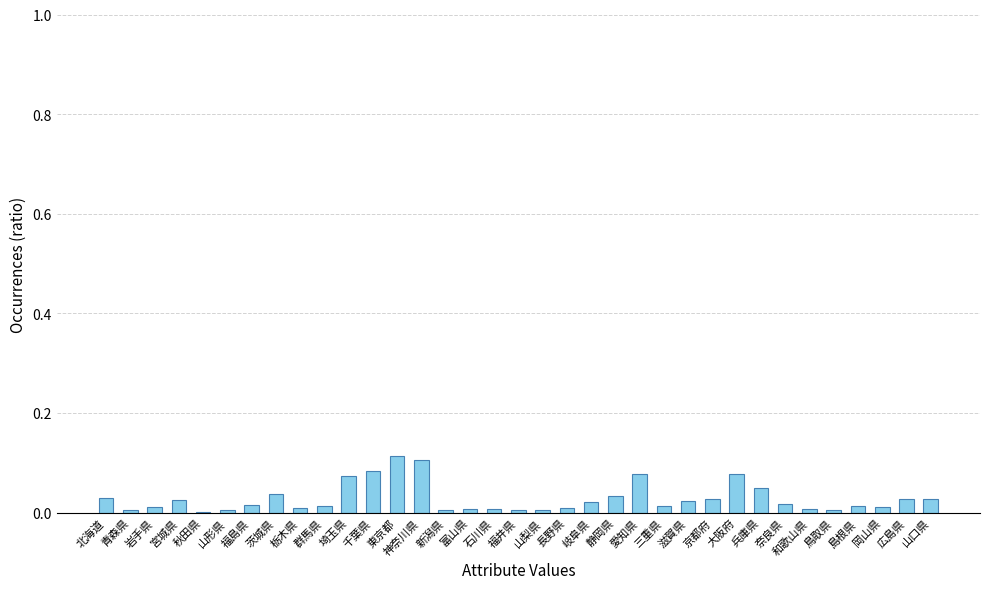

What is the change in value from 茨城県 to 神奈川県?

+0.1